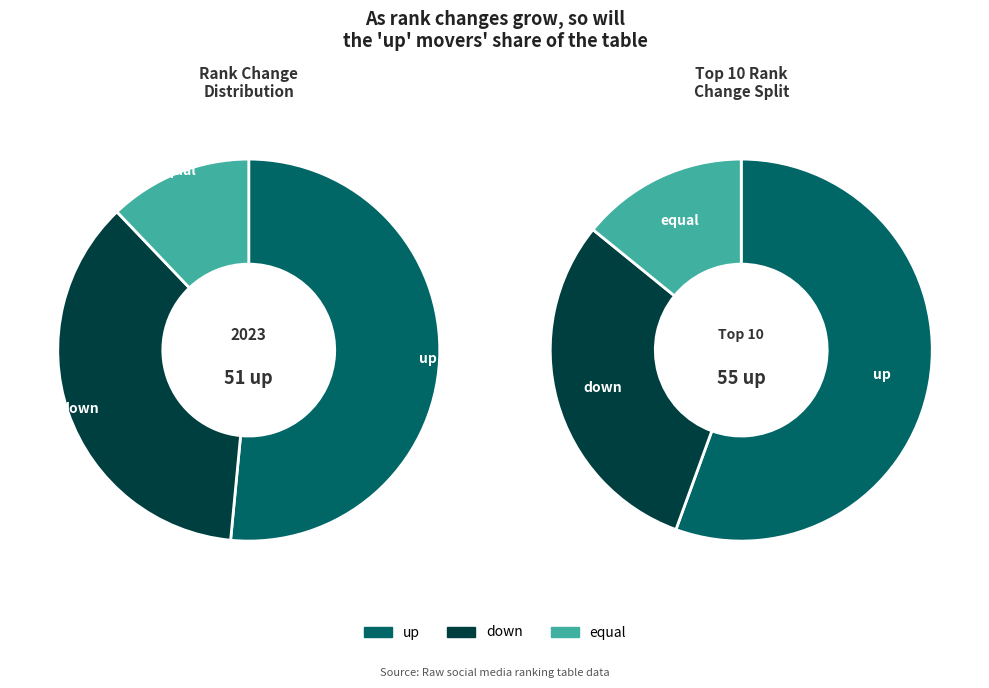

Between equal and up, which is larger?

up